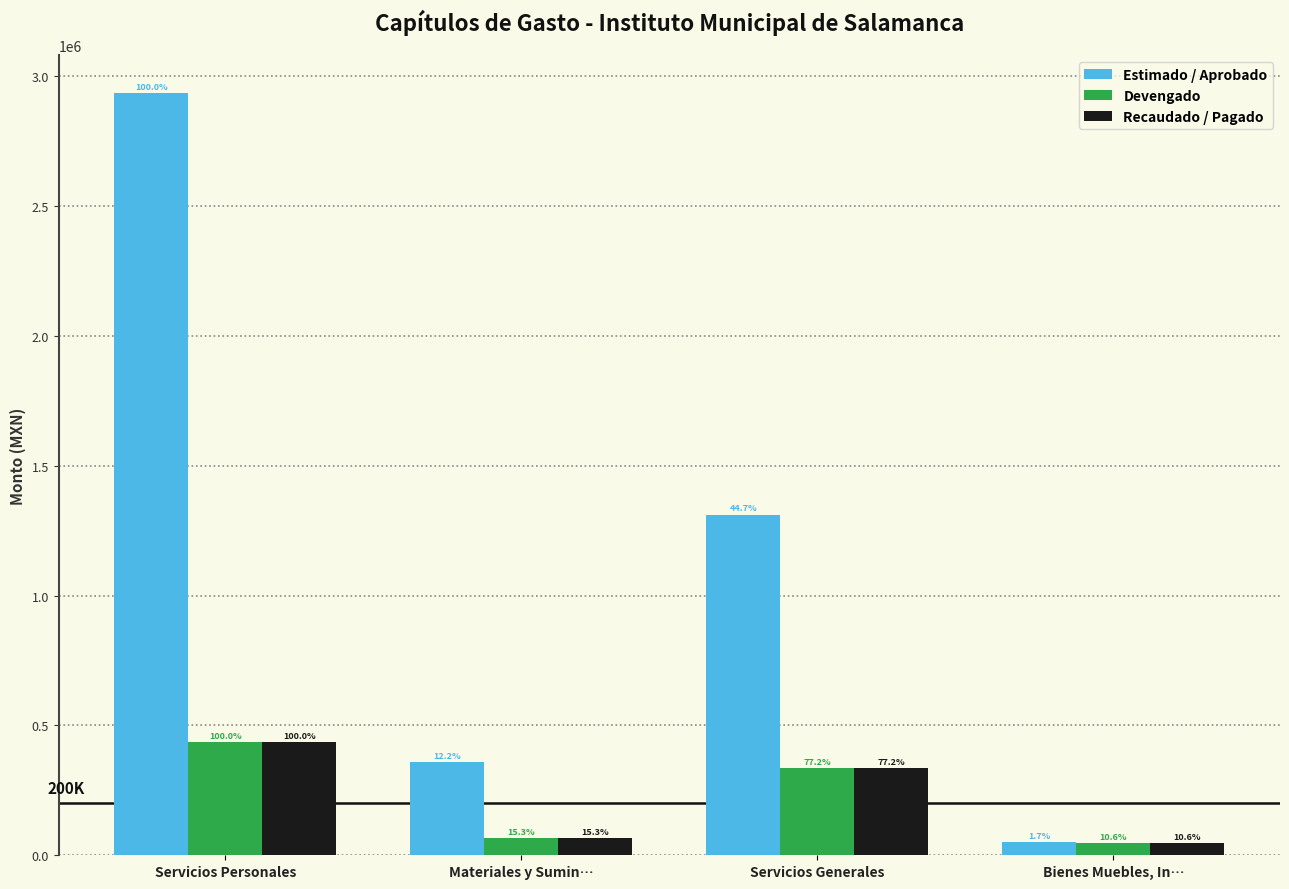

What are all the series names shown in the legend?

Estimado / Aprobado, Devengado, Recaudado / Pagado